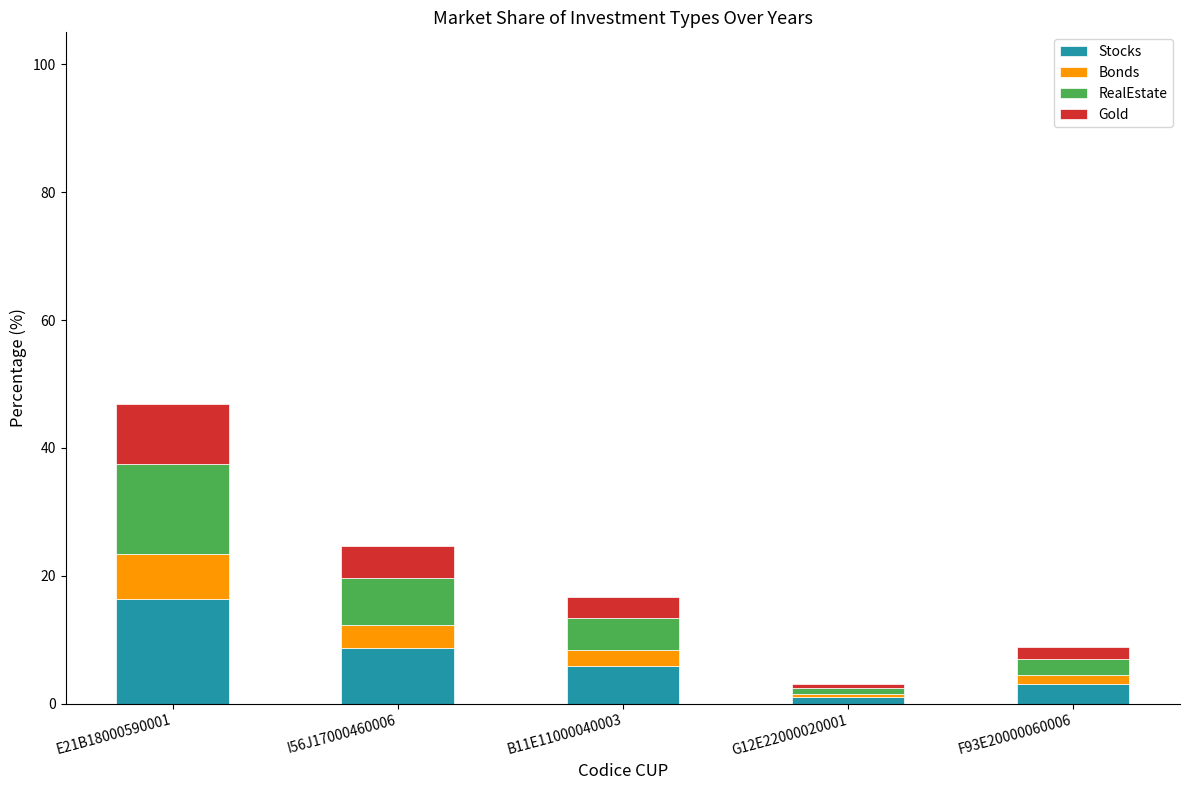

What is the total value across all series at B11E11000040003?

16.7